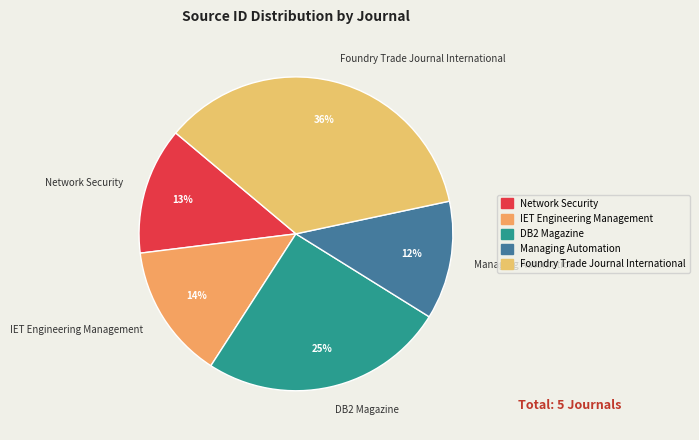

Do Foundry Trade Journal International and Network Security together represent more than half of the pie?

No